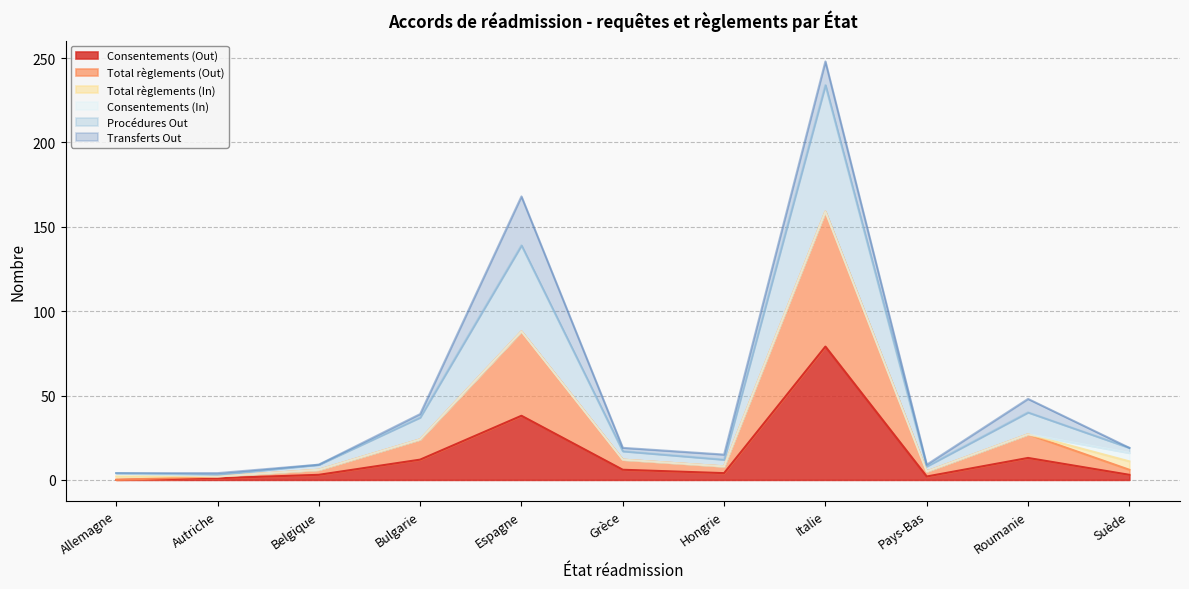

Is the value of Total règlements (Out) at Suède greater than the value of Consentements (Out) at Italie?

No